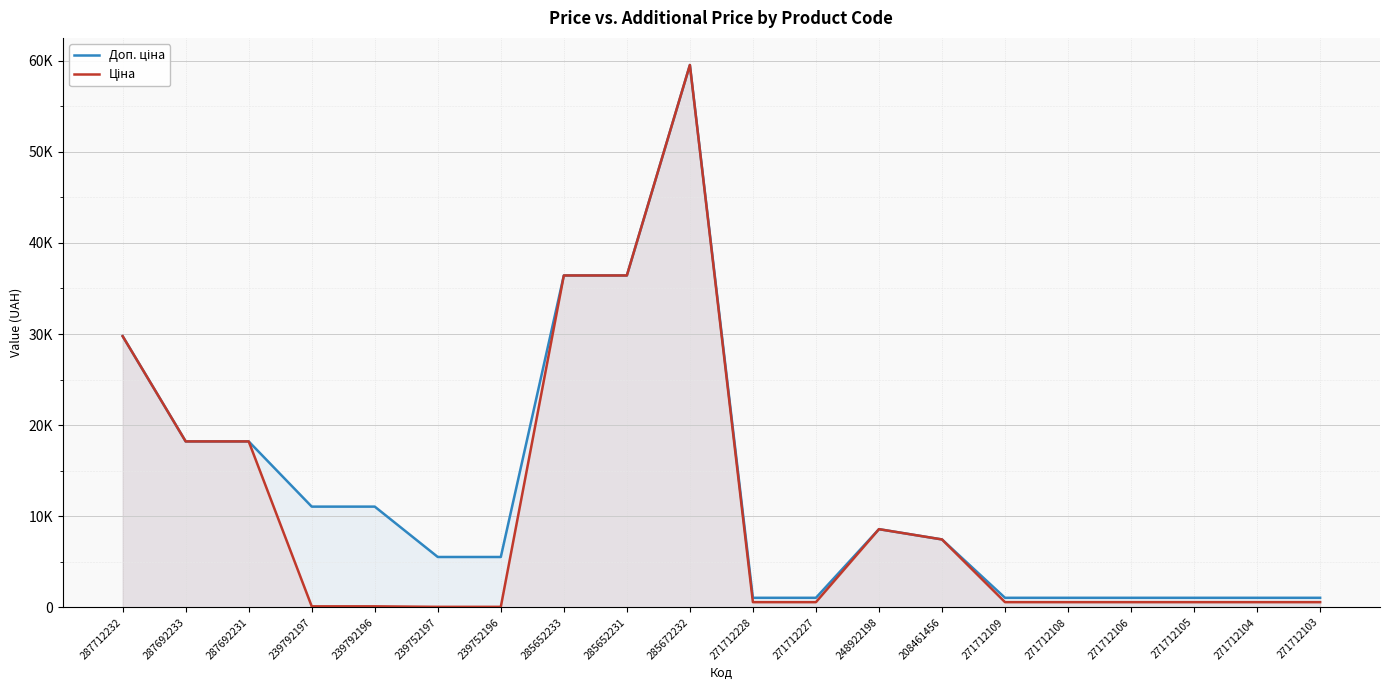

Reading left to right, extract all data points from this chart.

Доп. ціна: 29761.5	18212.0	18212.0	11055.0	11055.0	5528.0	5528.0	36424.0	36424.0	59523.0	1048.0	1048.0	8581.1	7453.8	1048.0	1048.0	1048.0	1048.0	1048.0	1048.0
Ціна: 29761.5	18212.0	18212.0	110.5	110.5	55.3	55.3	36424.0	36424.0	59523.0	571.6	571.6	8581.1	7453.8	571.6	571.6	571.6	571.6	571.6	571.6